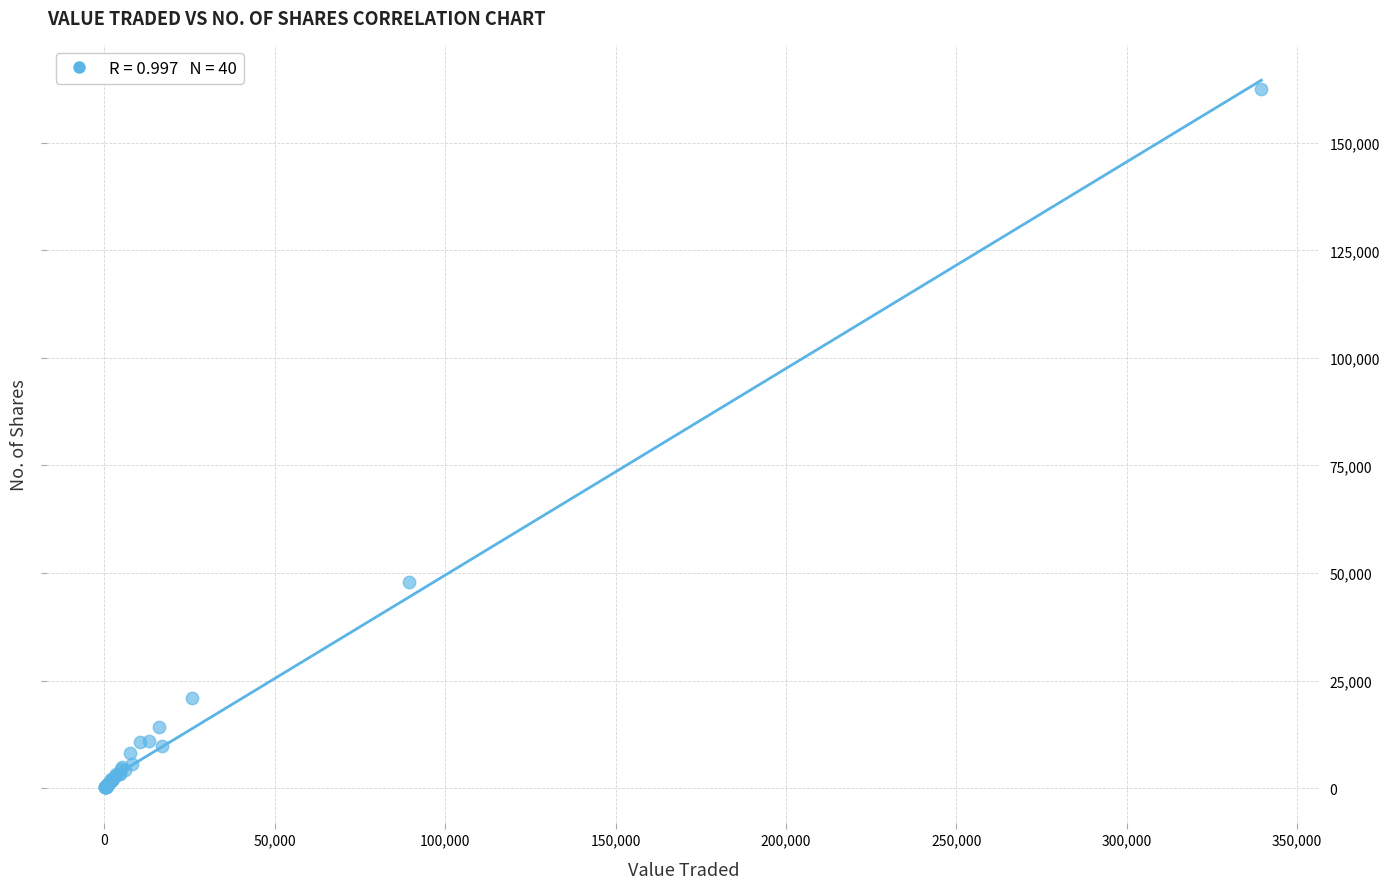

What Y value in the scatter plot is closest to 81372?

47869